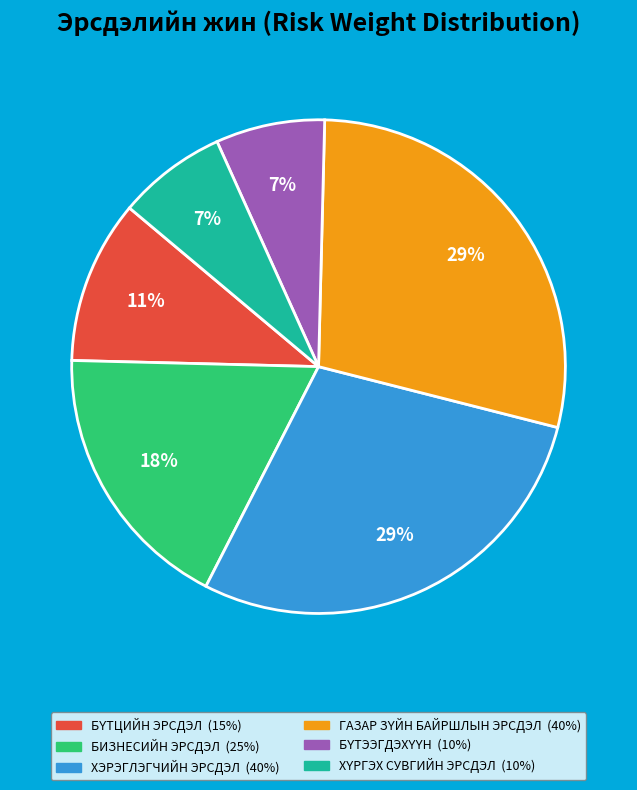

To the nearest percent, what is the average slice percentage?

17%